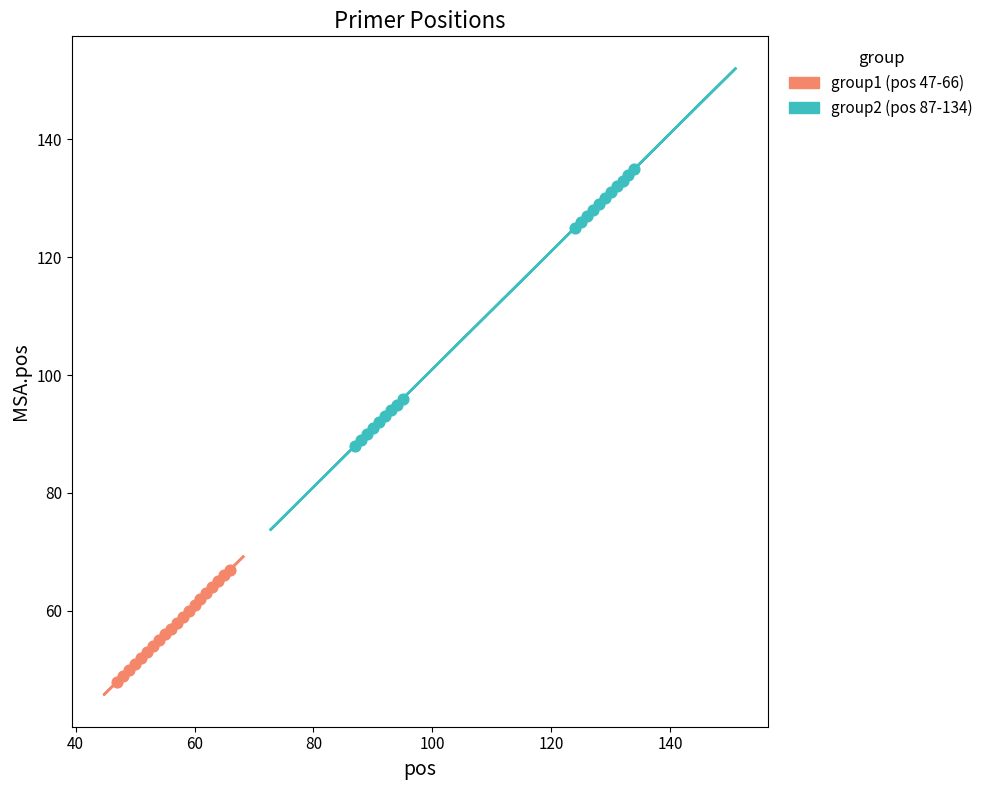

Which series contains the lowest Y value?

group1 (pos 47-66)